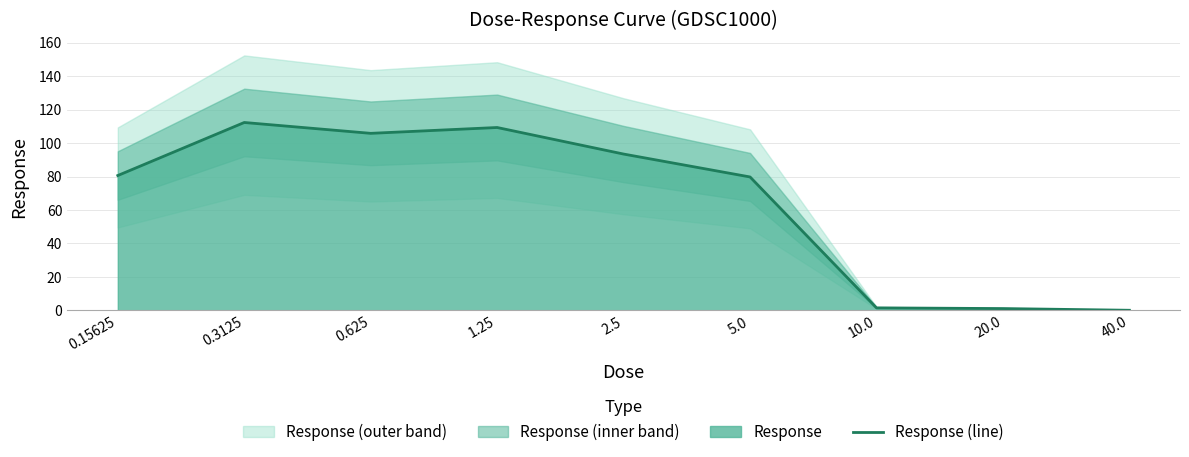

What is the difference between the maximum and minimum values?

112.3